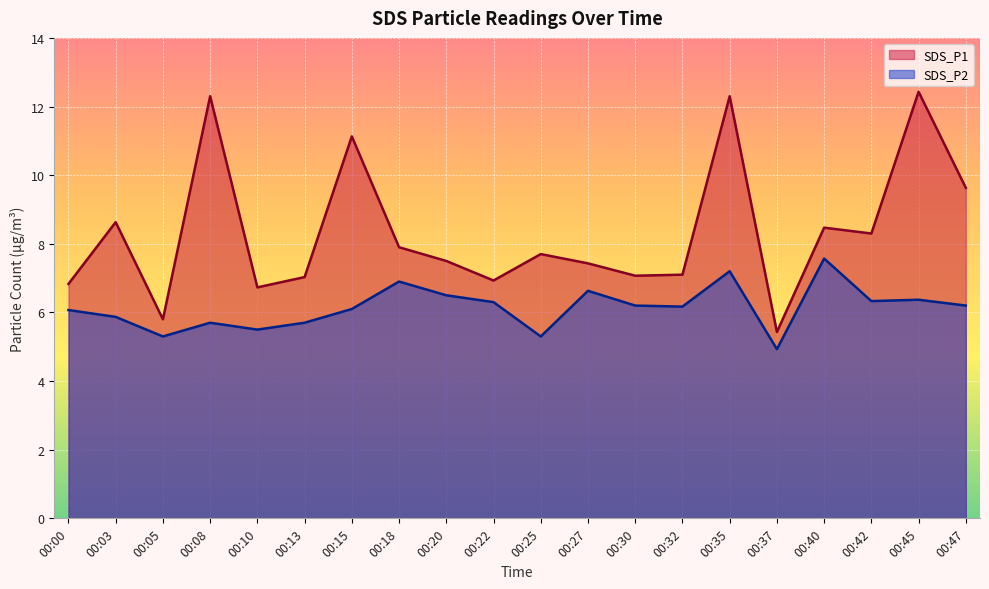

What is the difference between the SDS_P2 values at 00:08 and 00:20?

0.8